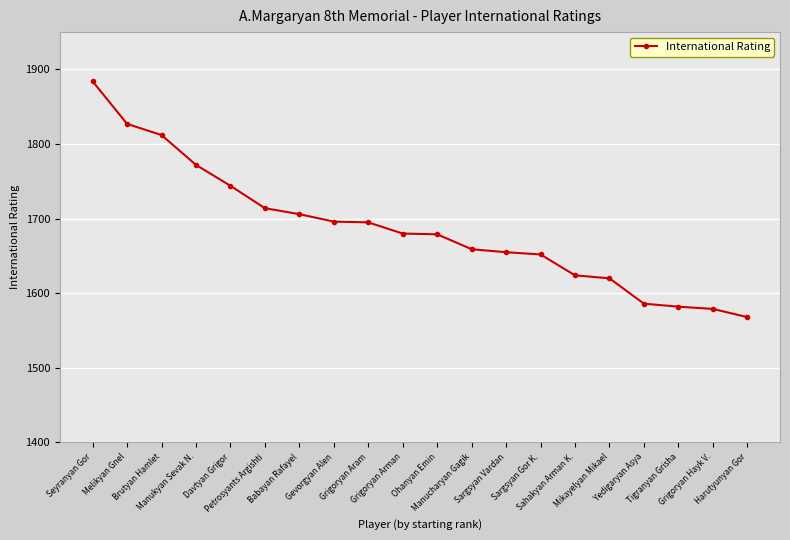

What is the sum of all values?

33734